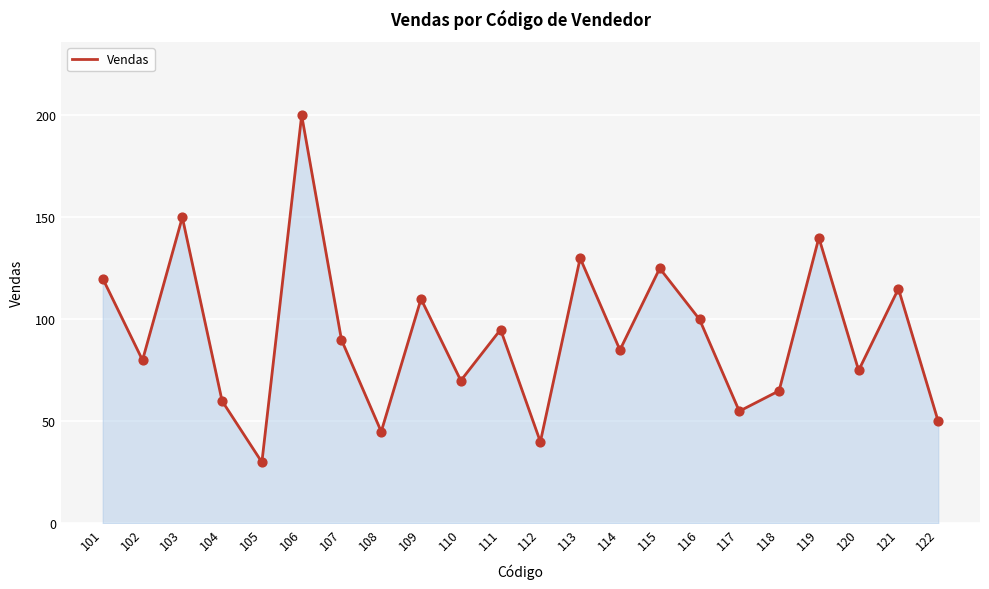

Between 105 and 102, which is larger?

102